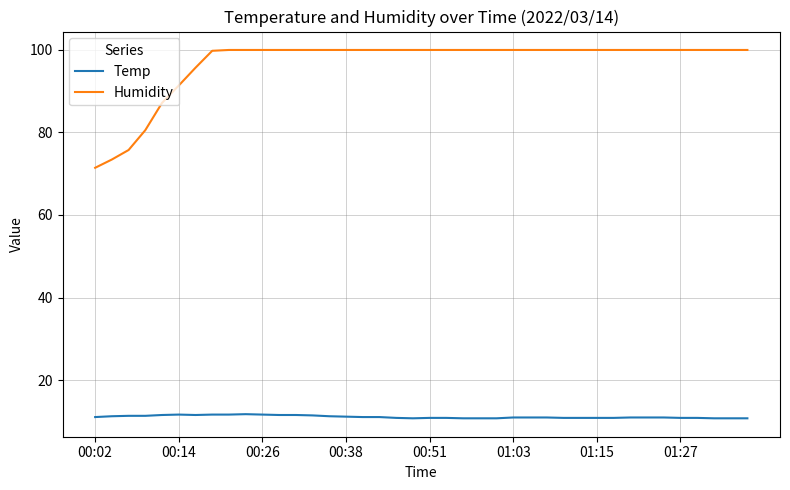

Which series has the largest total across all categories?

Humidity